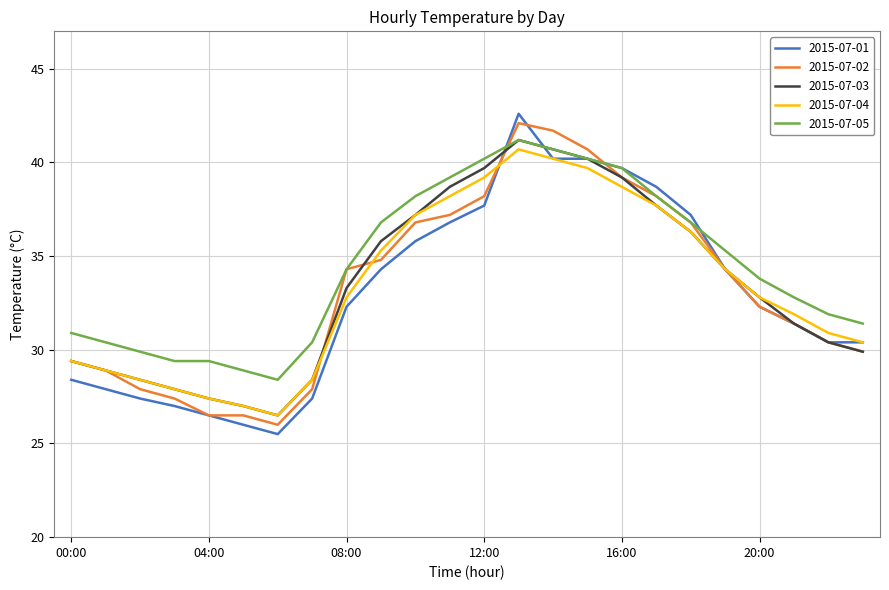

Which series has the widest spread of values?

2015-07-01